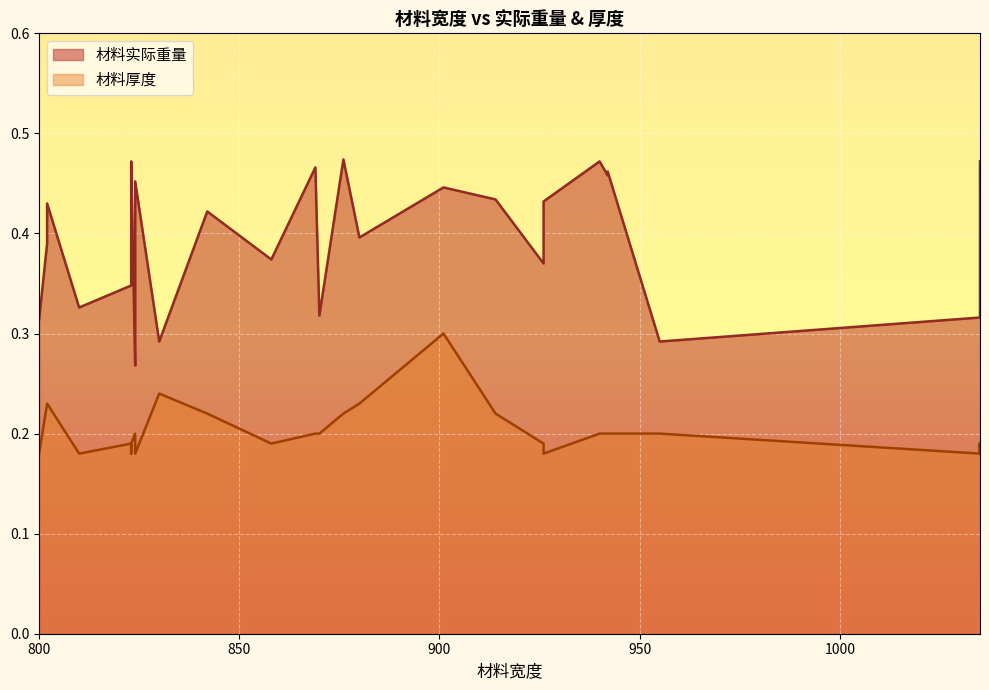

Is it true that 材料厚度 equals 0.1 at 1035?

False